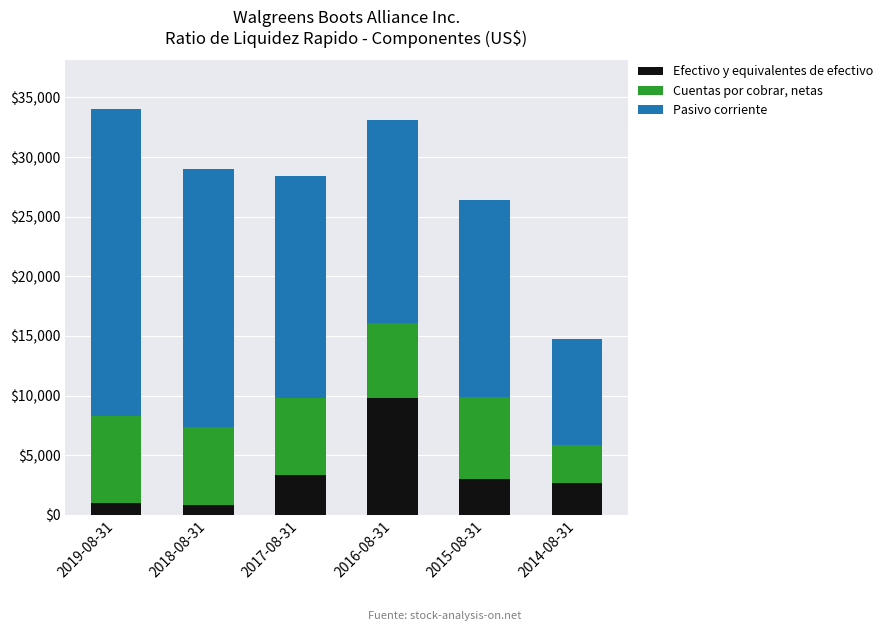

How many data points does each series have?

6